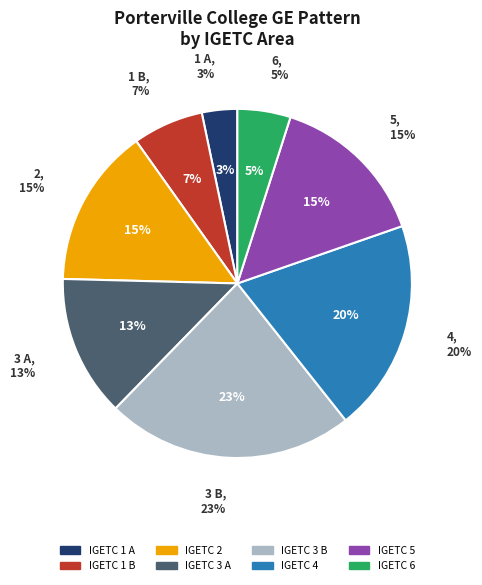

Is 3 A the majority of the pie?

No